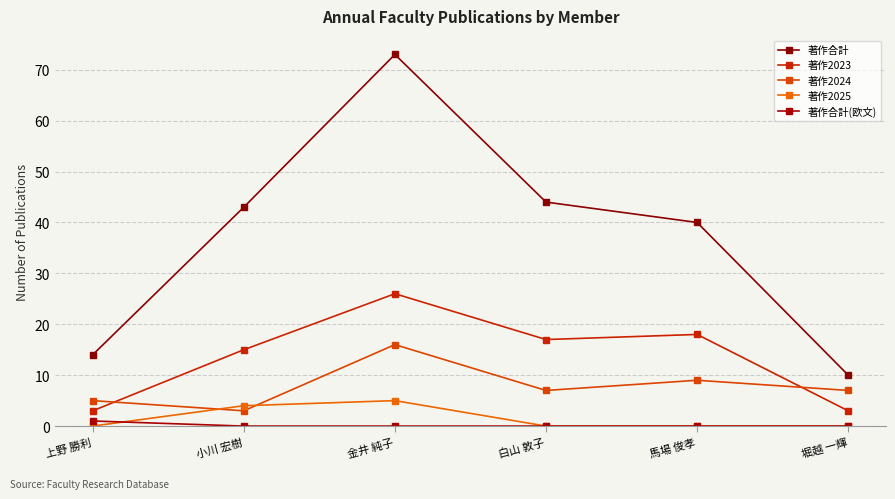

How many 著作2025 values are between 0 and 4?

5